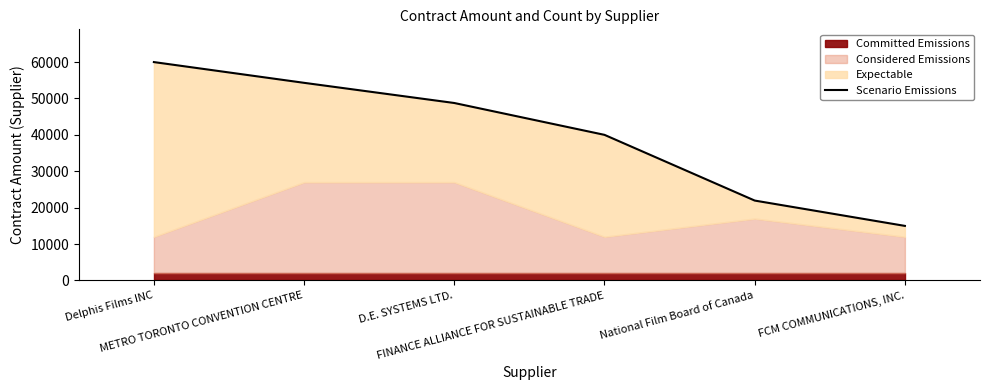

What is the smallest value displayed?

14980.0